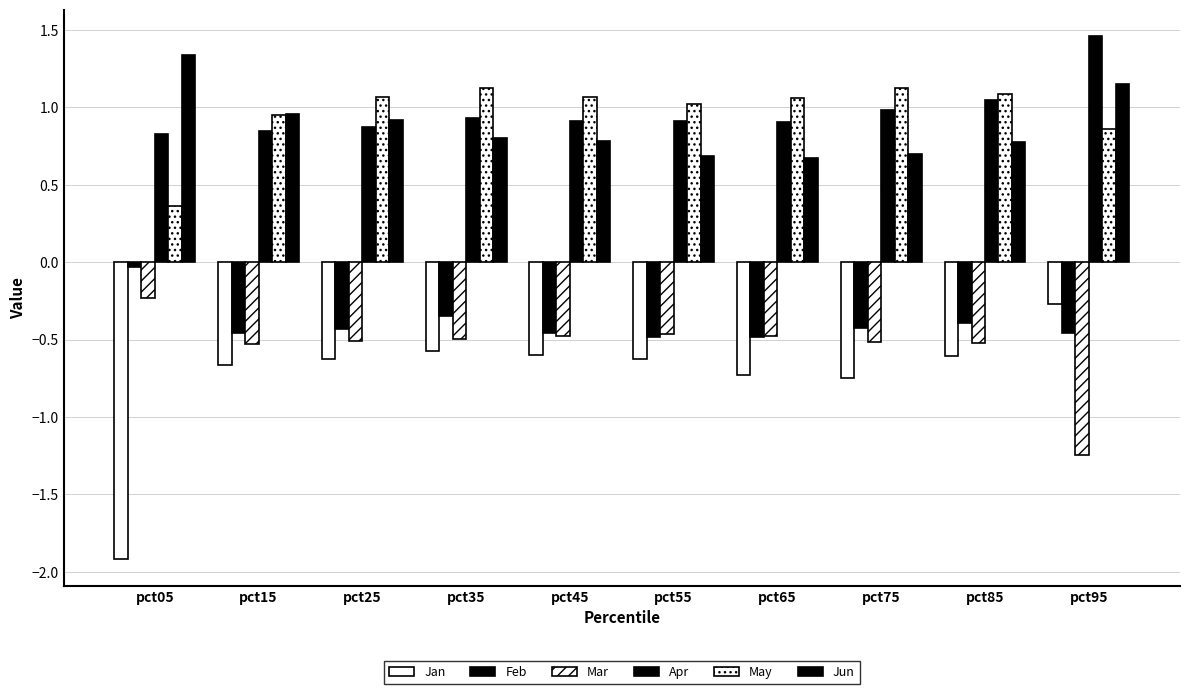

Count the number of data series in this chart.

6